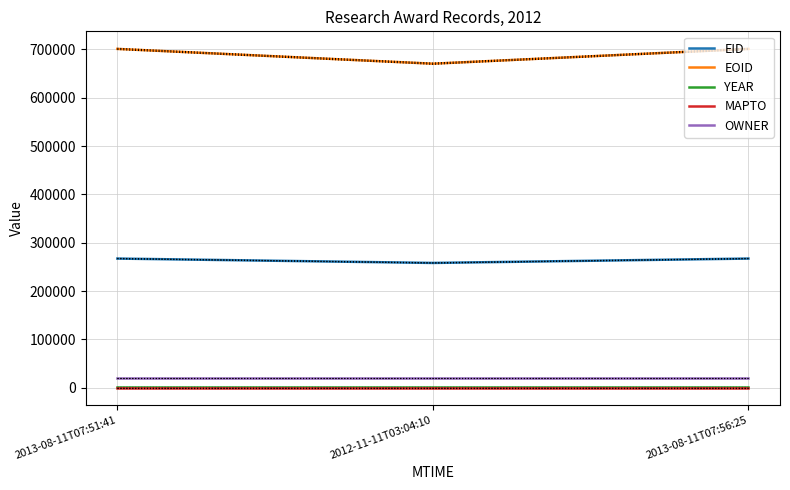

List the series in order of their peak value, lowest first.

MAPTO, YEAR, OWNER, EID, EOID